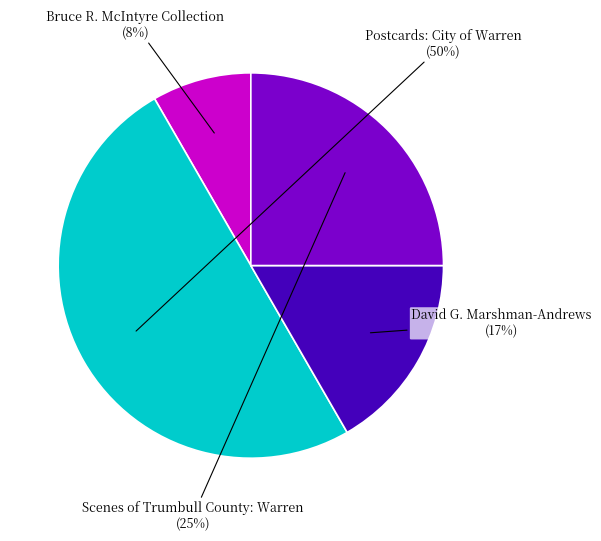

To the nearest percent, what is the average slice percentage?

25%